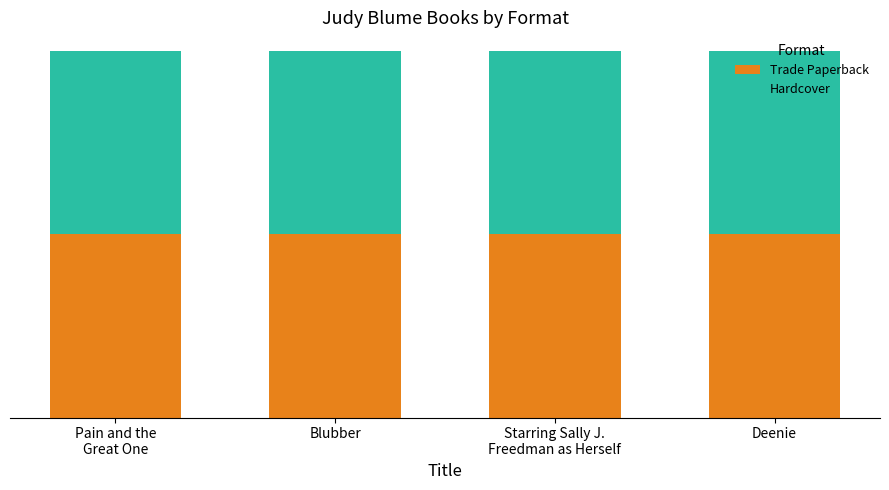

What are all the series names shown in the legend?

Trade Paperback, Hardcover